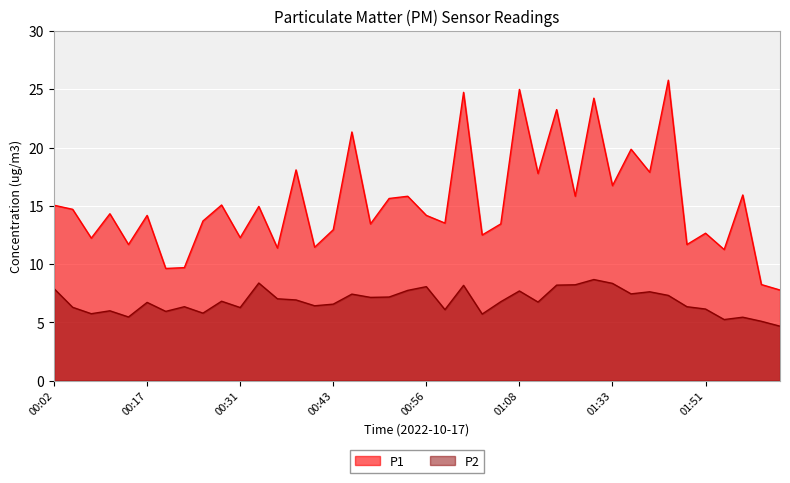

Rank the categories by P1 value from lowest to highest.

02:01, 01:59, 00:20, 00:23, 01:54, 00:36, 00:41, 00:14, 01:49, 00:08, 00:31, 01:03, 01:51, 00:43, 00:48, 01:05, 00:58, 00:26, 00:17, 00:56, 00:11, 00:05, 00:33, 00:02, 00:28, 00:51, 00:53, 01:24, 01:56, 01:33, 01:13, 01:43, 00:38, 01:41, 00:46, 01:16, 01:27, 01:00, 01:08, 01:46